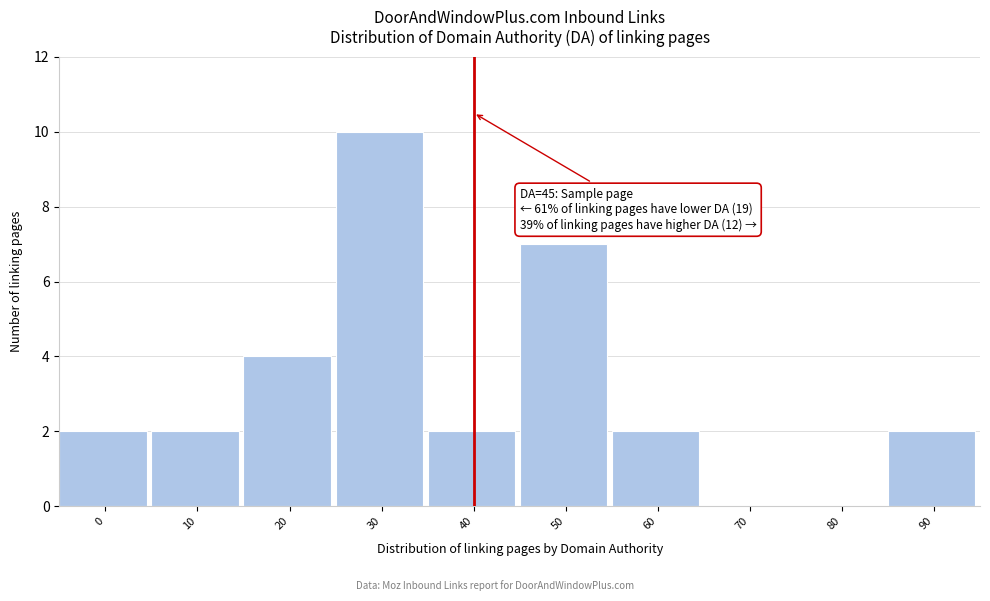

Reading left to right, list all the values displayed in this chart.

0=2	10=2	20=4	30=10	40=2	50=7	60=2	70=0	80=0	90=2